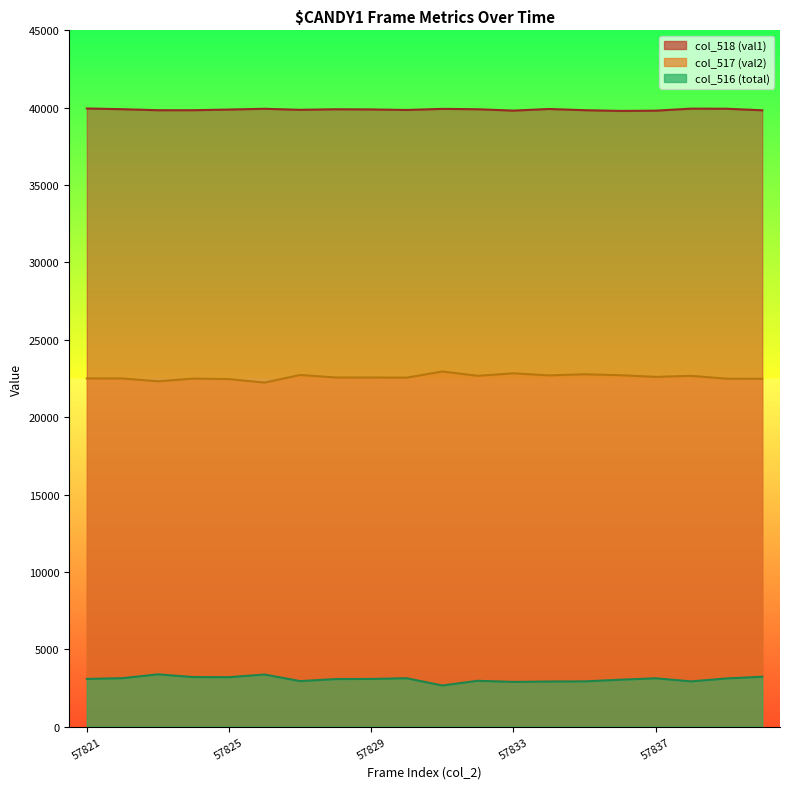

What is the average value of the col_516 (total) series?

3067